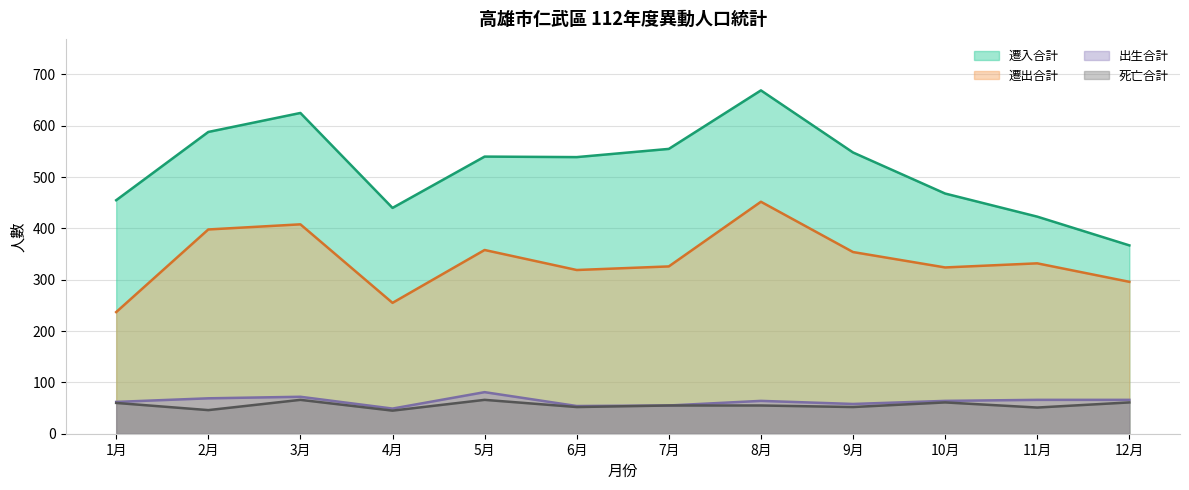

Where does the 遷入合計 series first go above 540?

2月